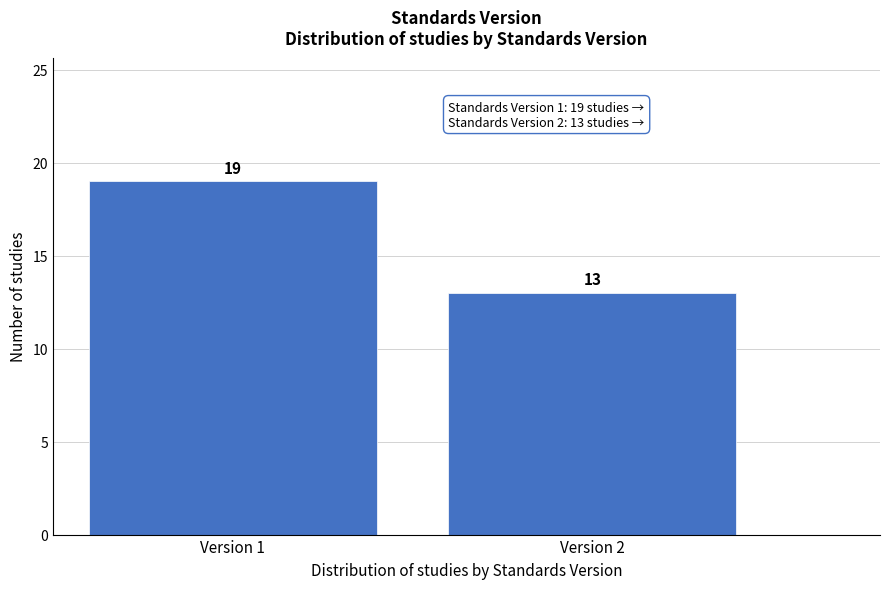

Reading right to left, extract all data points from this chart.

13	19